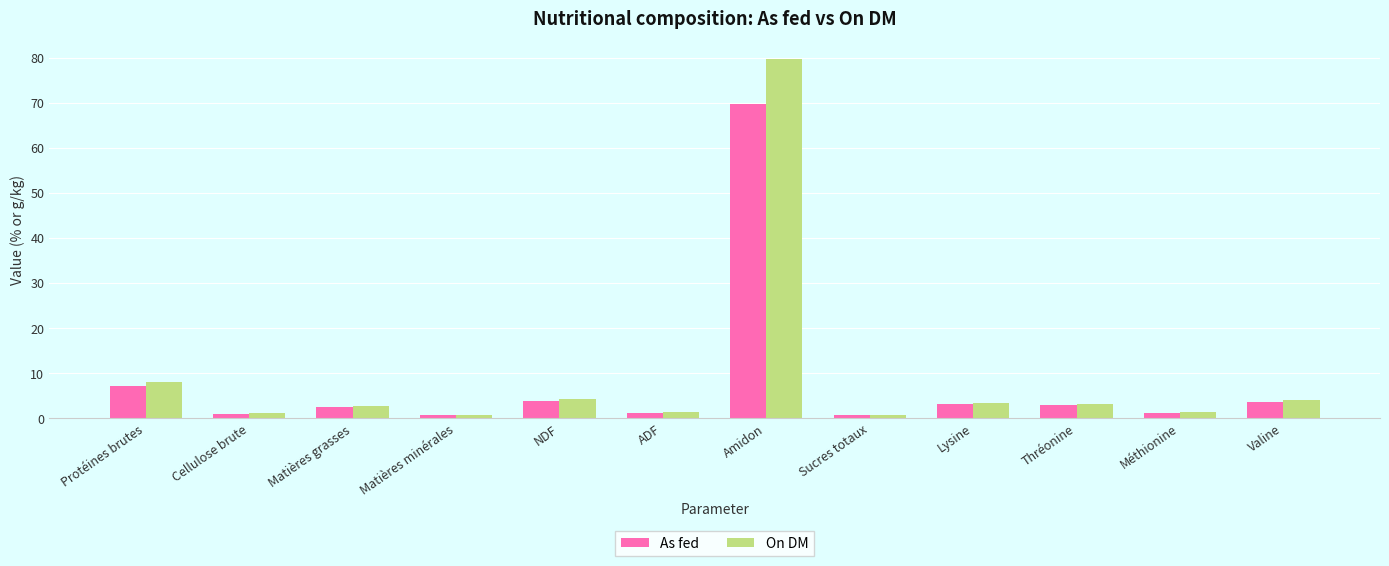

What is the sum of all On DM values?

111.5